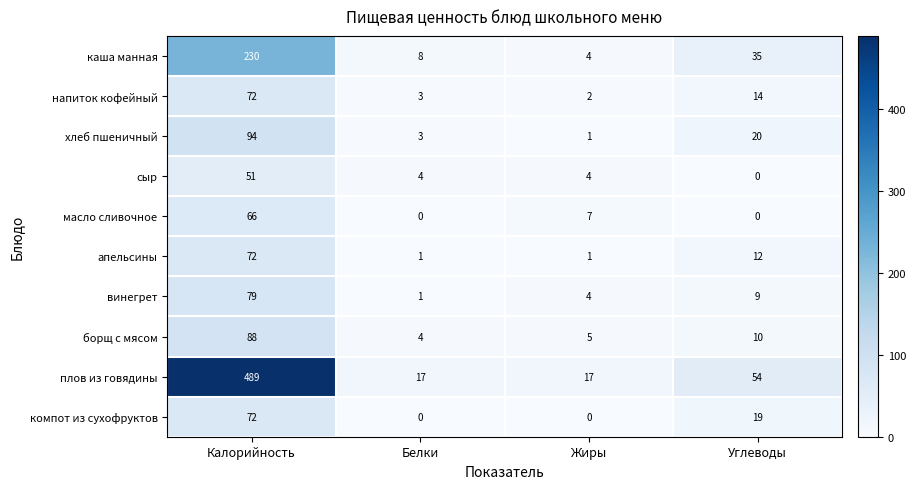

What is the sum of all напиток кофейный values?

91